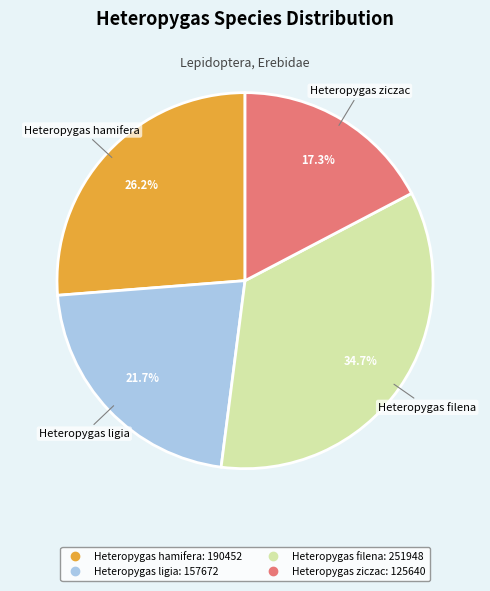

Is the sum of Heteropygas hamifera and Heteropygas ziczac greater than half?

No